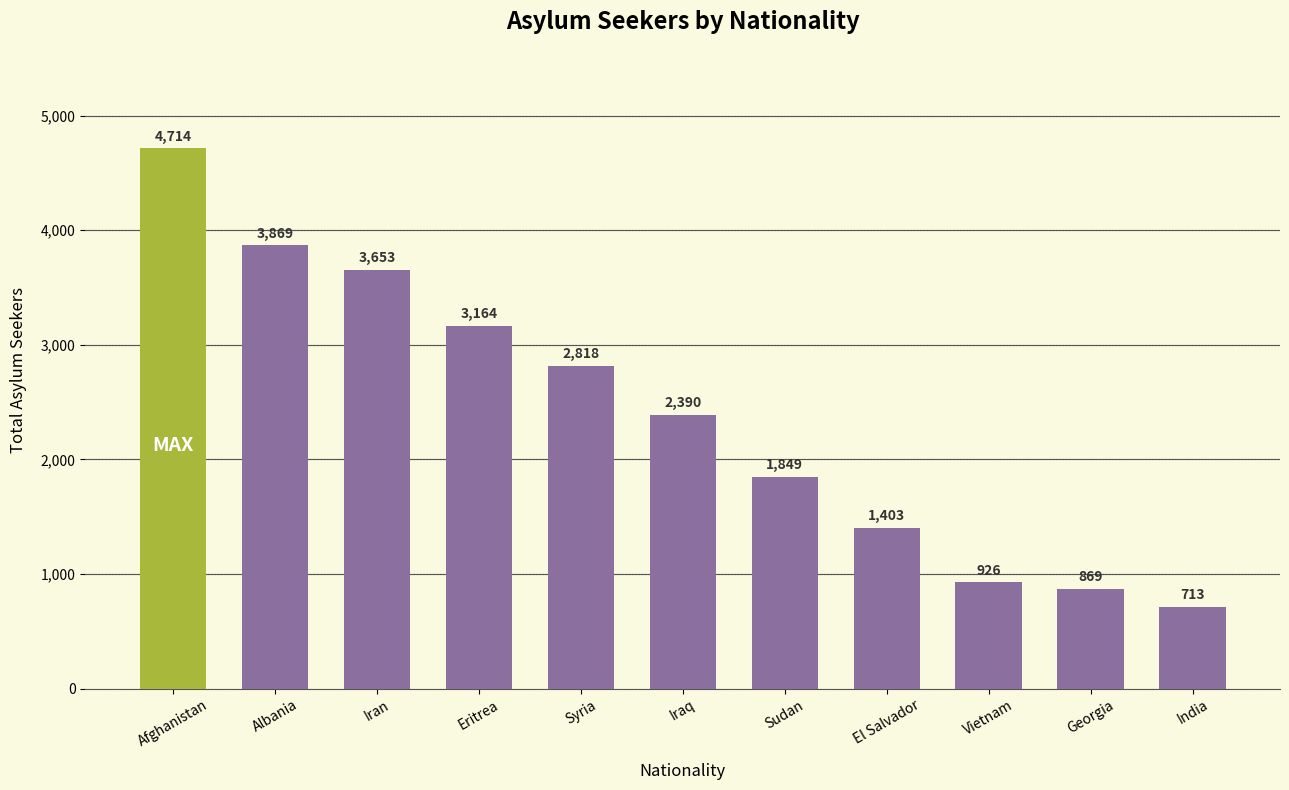

Reading left to right, what are all the values shown in this chart?

Afghanistan=4714	Albania=3869	Iran=3653	Eritrea=3164	Syria=2818	Iraq=2390	Sudan=1849	El Salvador=1403	Vietnam=926	Georgia=869	India=713